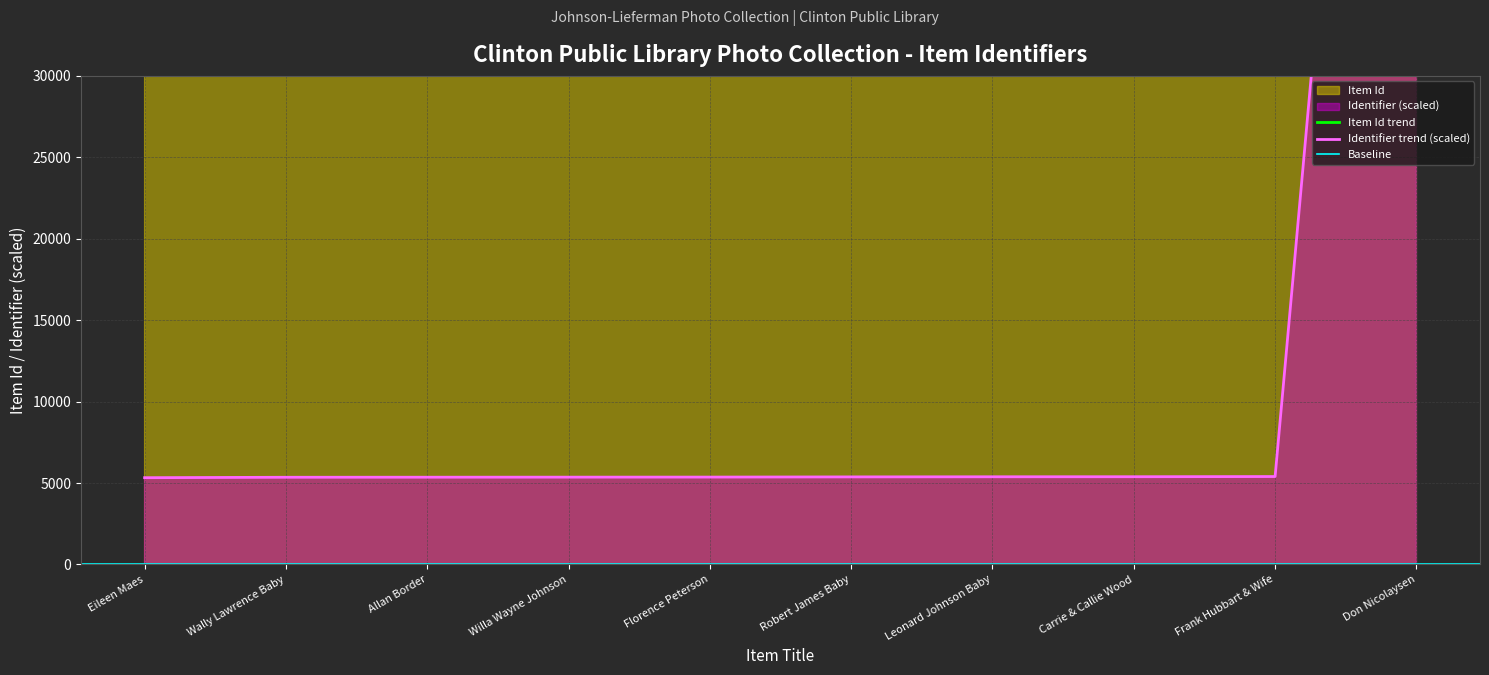

What is the difference between the maximum and minimum values in the Item Id series?

43.0